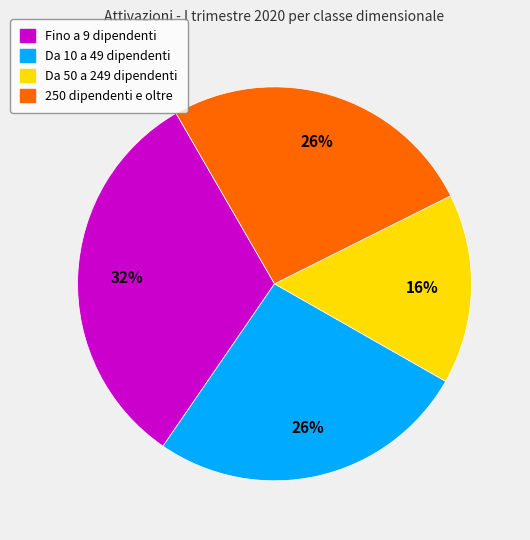

Is there a majority slice in this chart?

No